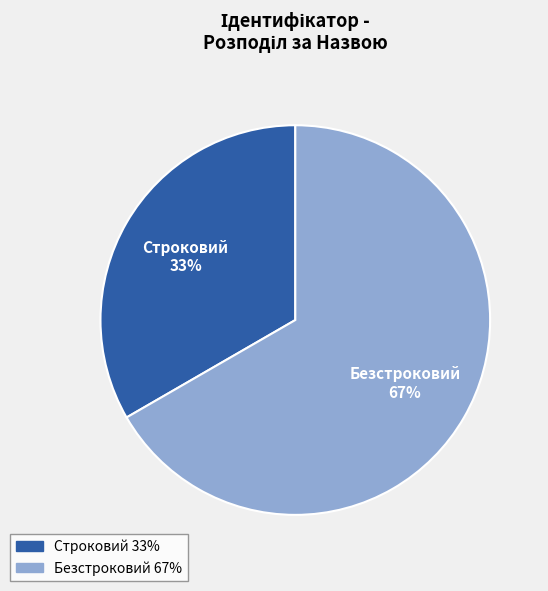

The Строковий slice represents 33% of the pie. True or false?

True